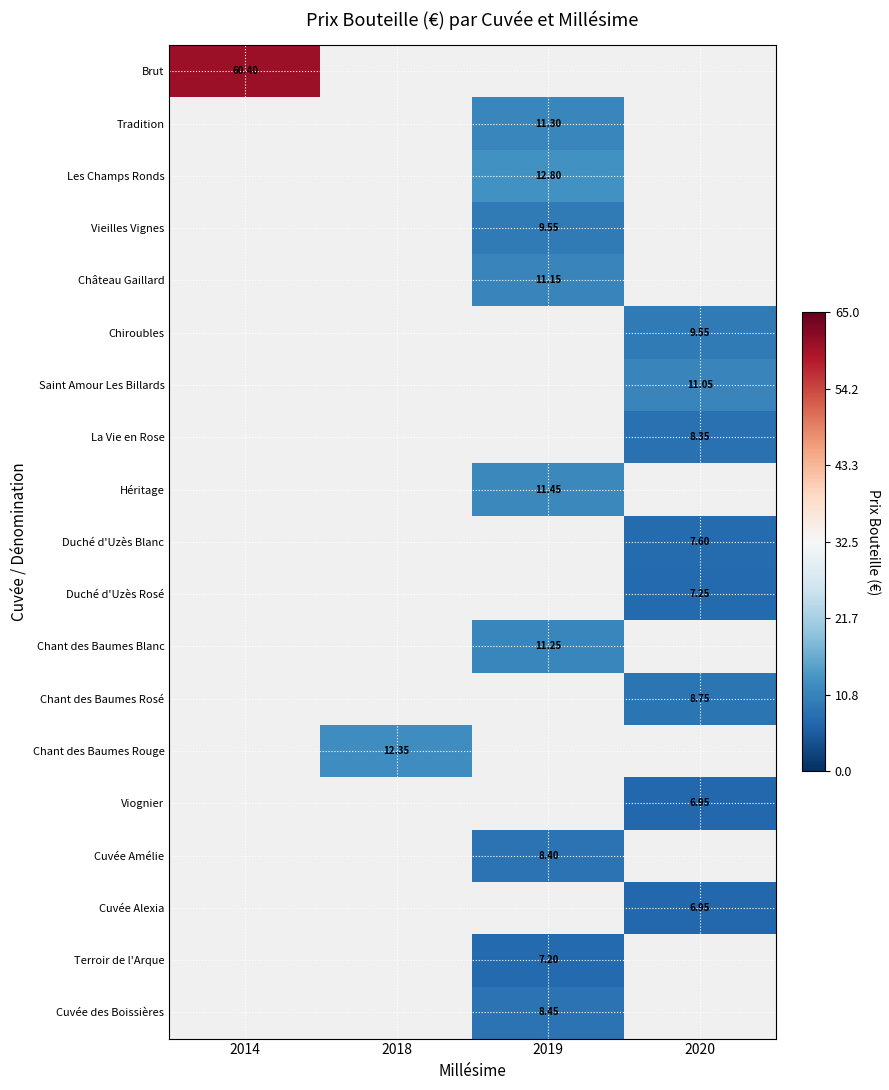

What is the approximate value of Chiroubles at 2020?

9.6